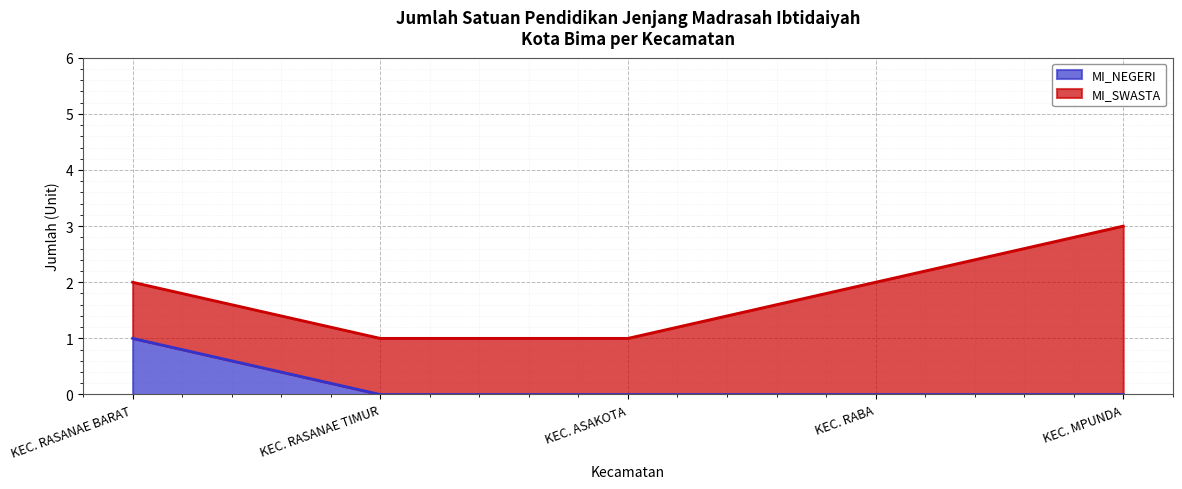

Reading left to right, list all the values displayed in this chart.

KEC. RASANAE BARAT=1	KEC. RASANAE TIMUR=0	KEC. ASAKOTA=0	KEC. RABA=0	KEC. MPUNDA=0